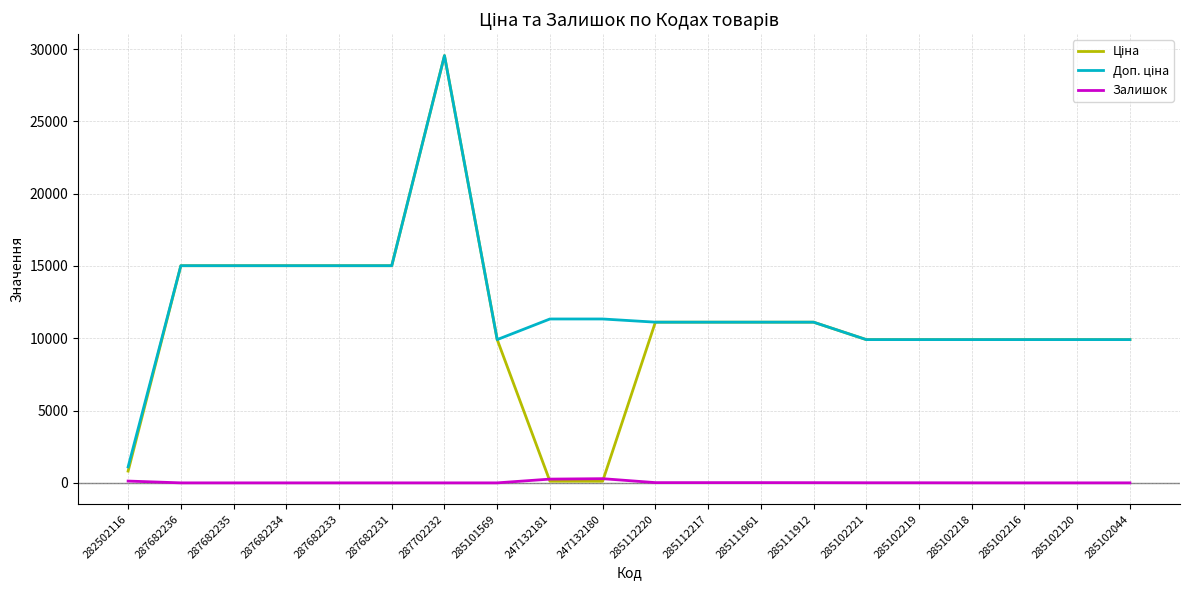

What is the greatest value displayed?

29548.9